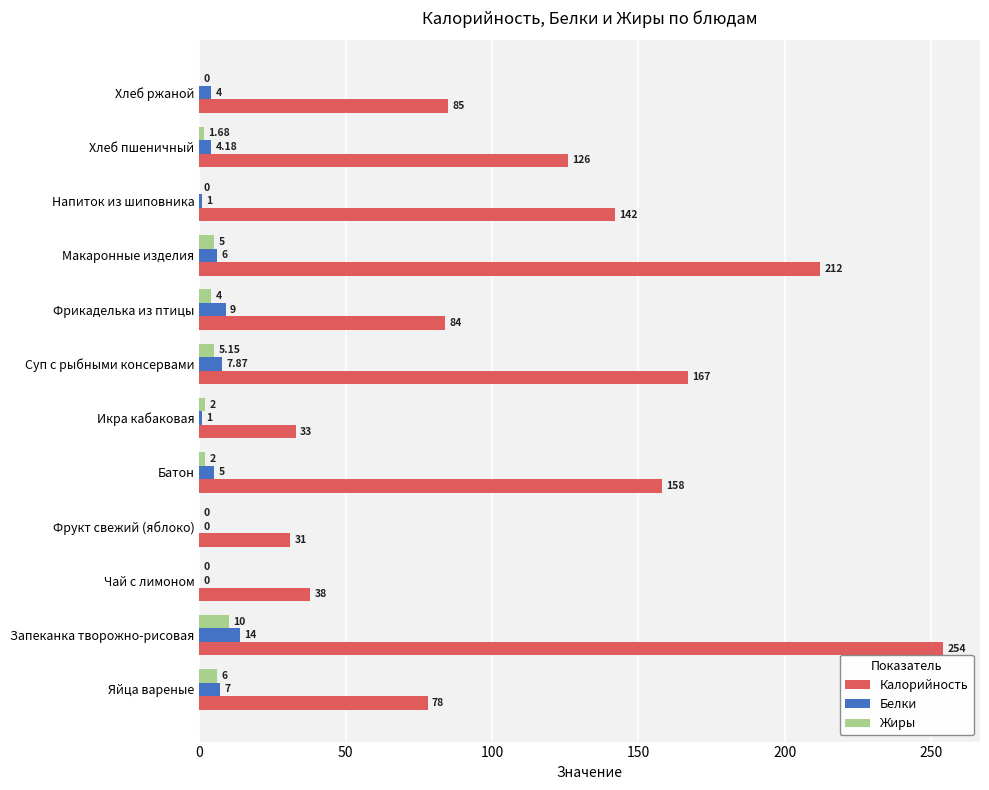

At which label does Белки reach its peak?

Запеканка творожно-рисовая